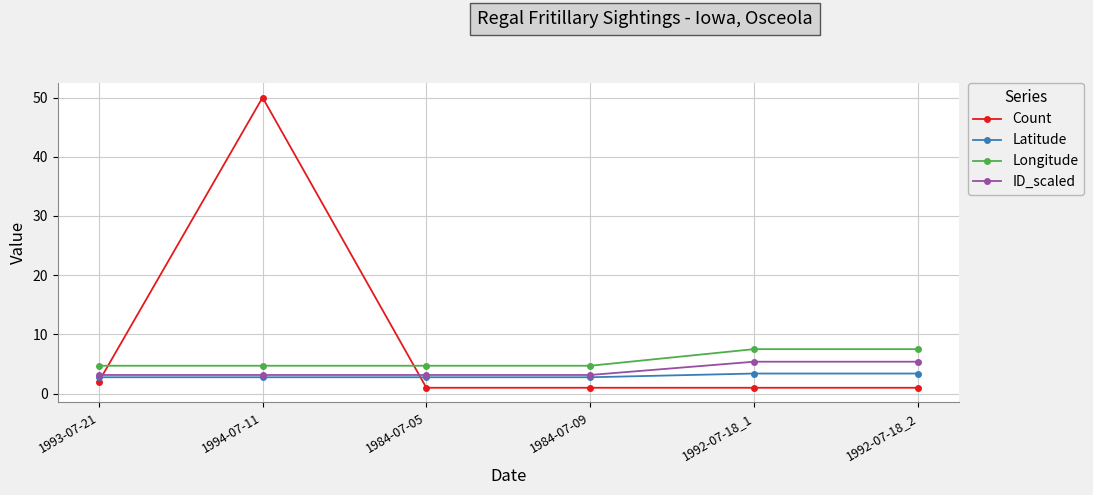

Reading left to right, list all the values displayed in this chart.

Count: 1993-07-21=2.0	1994-07-11=50.0	1984-07-05=1.0	1984-07-09=1.0	1992-07-18_1=1.0	1992-07-18_2=1.0
Latitude: 1993-07-21=2.8	1994-07-11=2.8	1984-07-05=2.8	1984-07-09=2.8	1992-07-18_1=3.4	1992-07-18_2=3.4
Longitude: 1993-07-21=4.7	1994-07-11=4.7	1984-07-05=4.7	1984-07-09=4.7	1992-07-18_1=7.5	1992-07-18_2=7.5
ID_scaled: 1993-07-21=3.2	1994-07-11=3.2	1984-07-05=3.2	1984-07-09=3.2	1992-07-18_1=5.4	1992-07-18_2=5.4